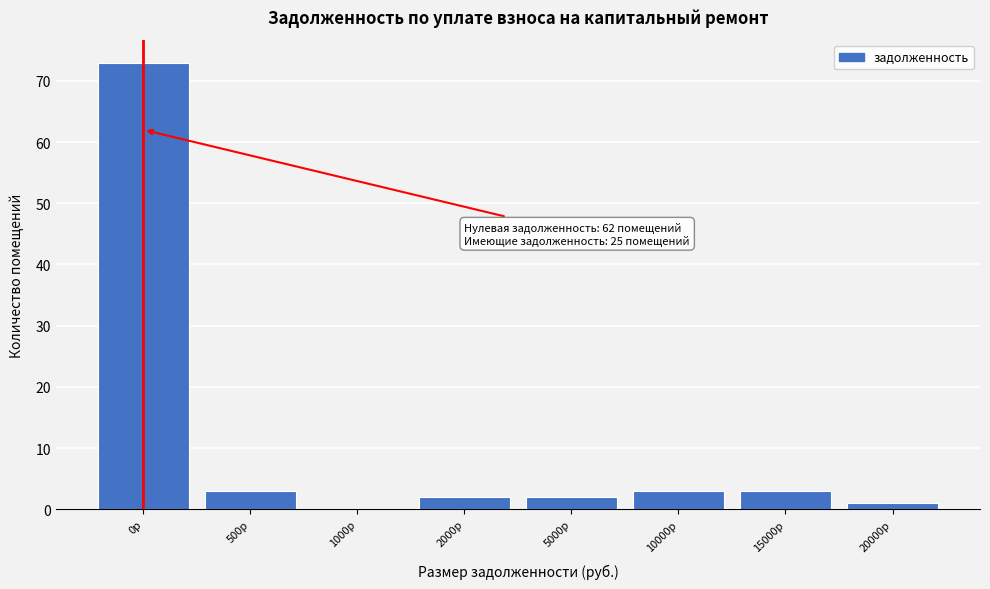

Reading right to left, list all the values displayed in this chart.

20000р=1	15000р=3	10000р=3	5000р=2	2000р=2	1000р=0	500р=3	0р=73